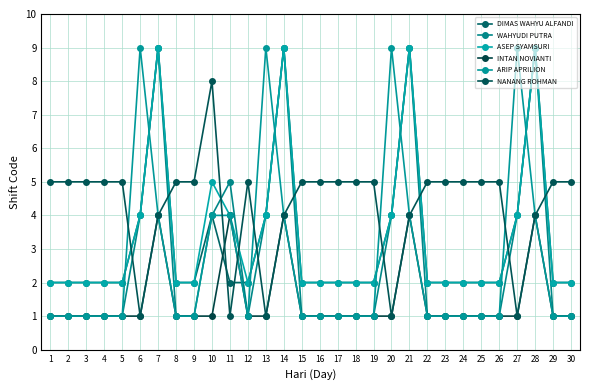

Between 11 and 24, which is larger?

11